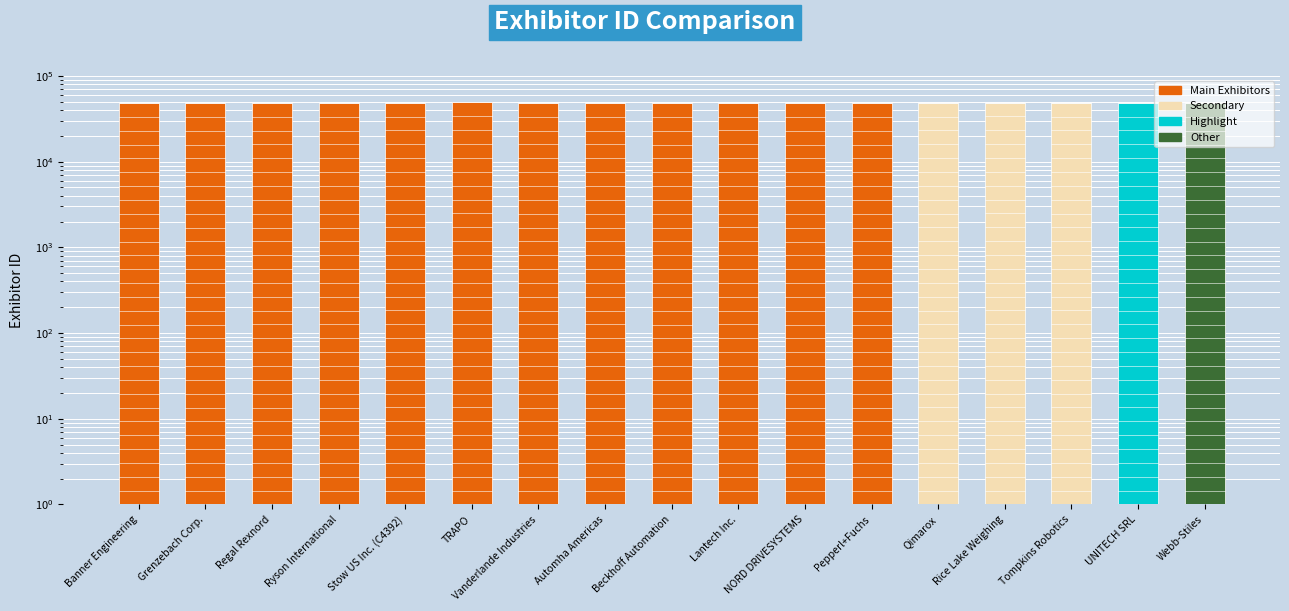

Rank the categories by value from lowest to highest.

Banner Engineering, Webb-Stiles, NORD DRIVESYSTEMS, Pepperl+Fuchs, Beckhoff Automation, Grenzebach Corp., Ryson International, Vanderlande Industries, Automha Americas, Regal Rexnord, Lantech Inc., Qimarox, UNITECH SRL, Tompkins Robotics, Stow US Inc. (C4392), Rice Lake Weighing, TRAPO